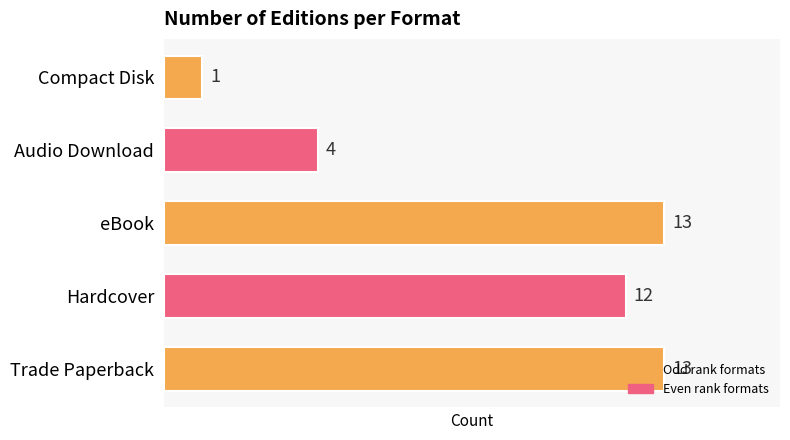

The value at Trade Paperback is 18. True or false?

False